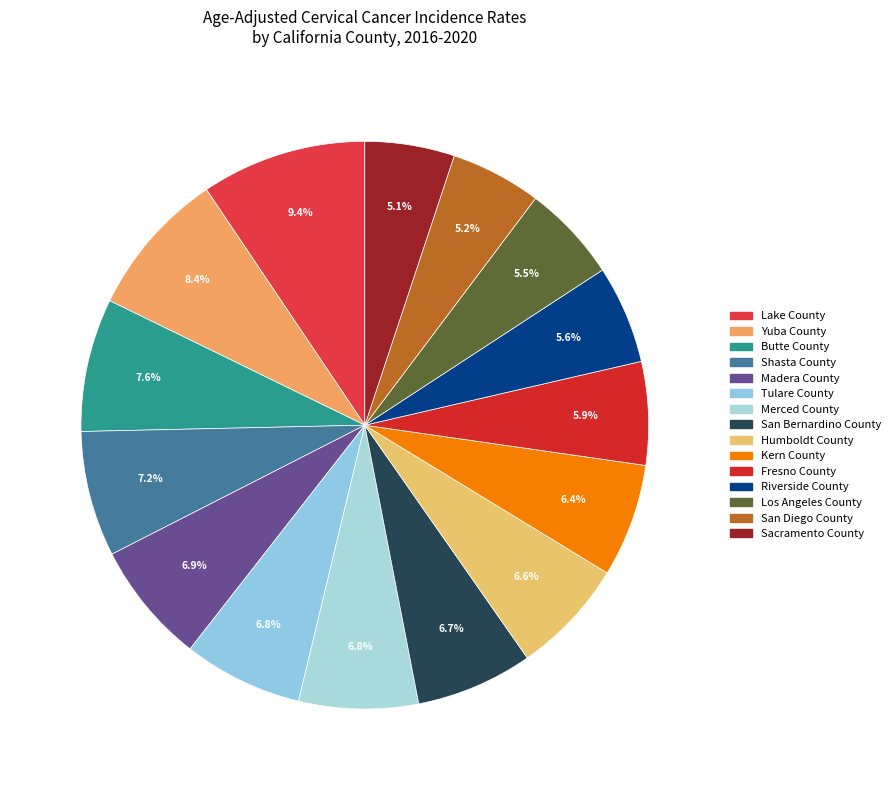

To the nearest percent, what percentage of the pie is Shasta County?

7%